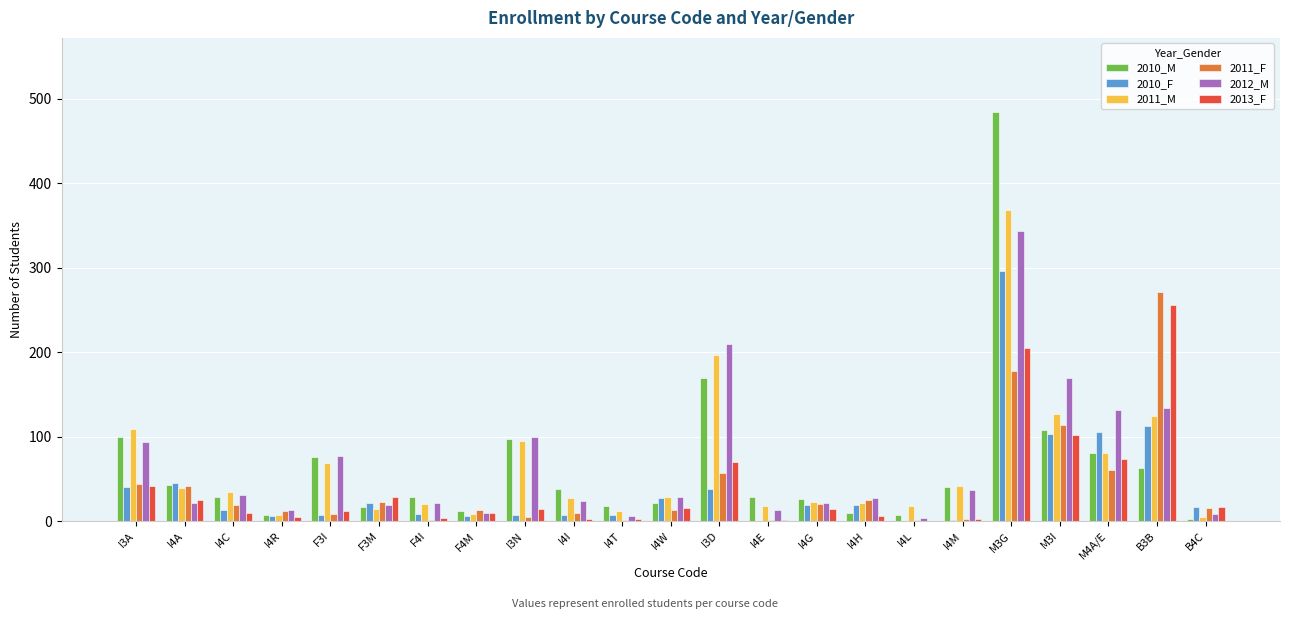

At which category is the sum across all series the highest?

M3G